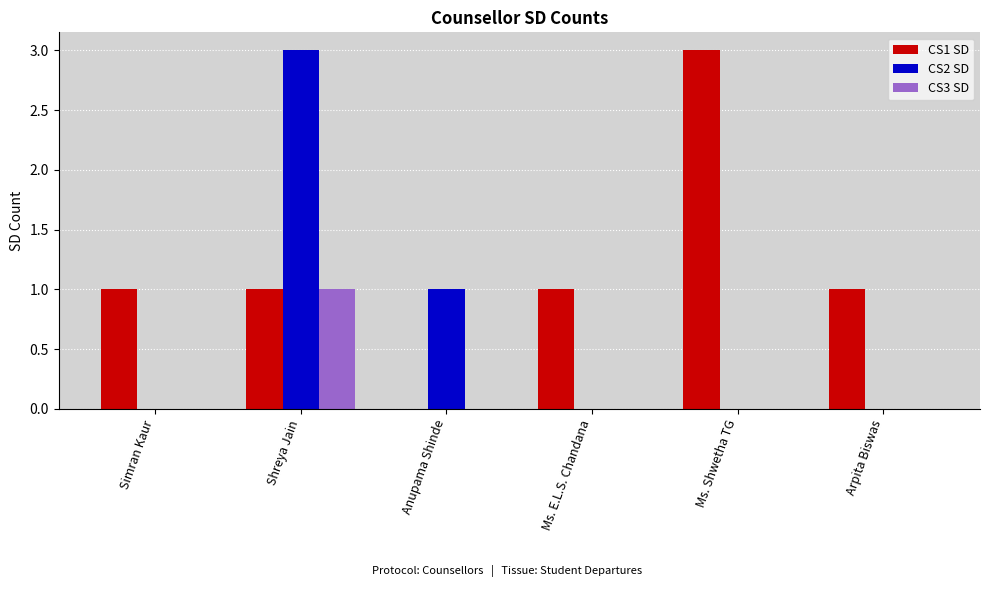

Is the value of CS2 SD at Ms. E.L.S. Chandana greater than the value of CS1 SD at Ms. E.L.S. Chandana?

No